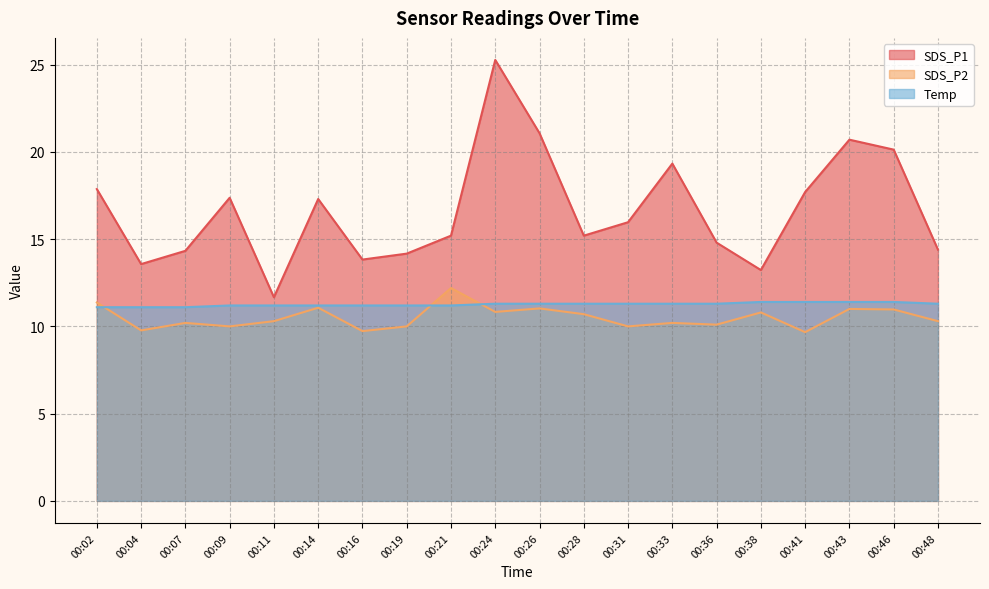

True or false: Temp has more than 0 points higher than both neighbors.

False